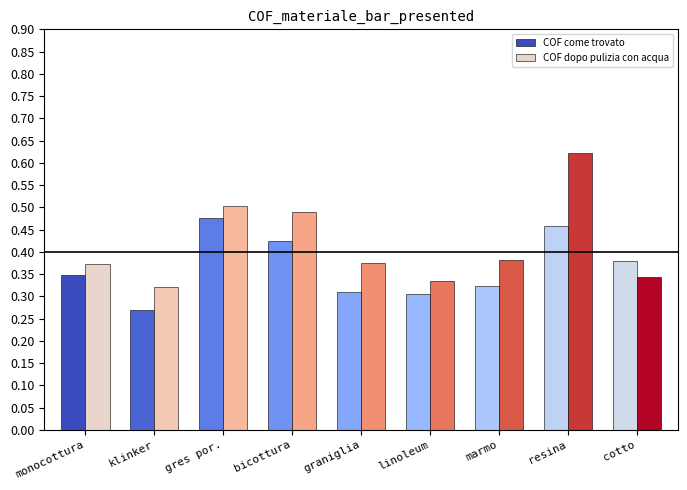

Is it true that COF come trovato equals 0.2 at klinker?

False